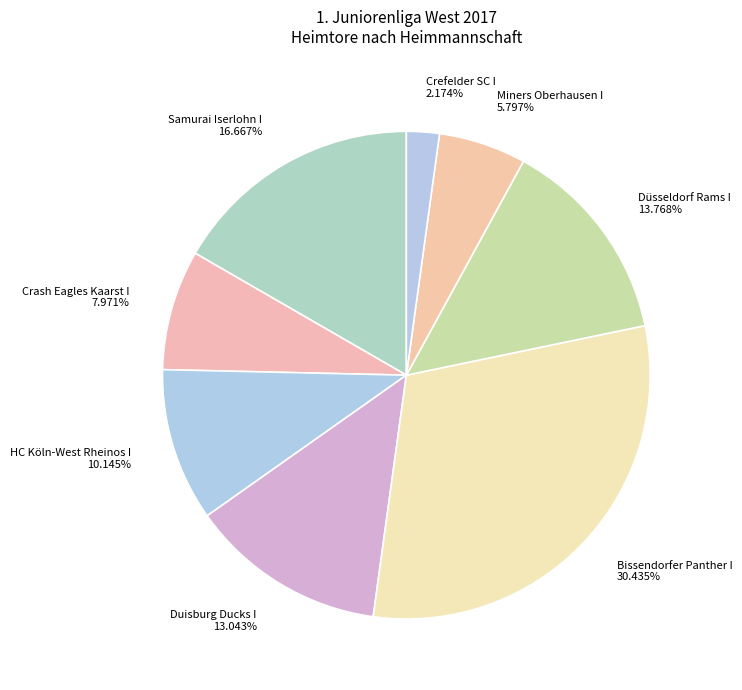

Rank the categories by value from highest to lowest.

Bissendorfer Panther I, Samurai Iserlohn I, Düsseldorf Rams I, Duisburg Ducks I, HC Köln-West Rheinos I, Crash Eagles Kaarst I, Miners Oberhausen I, Crefelder SC I